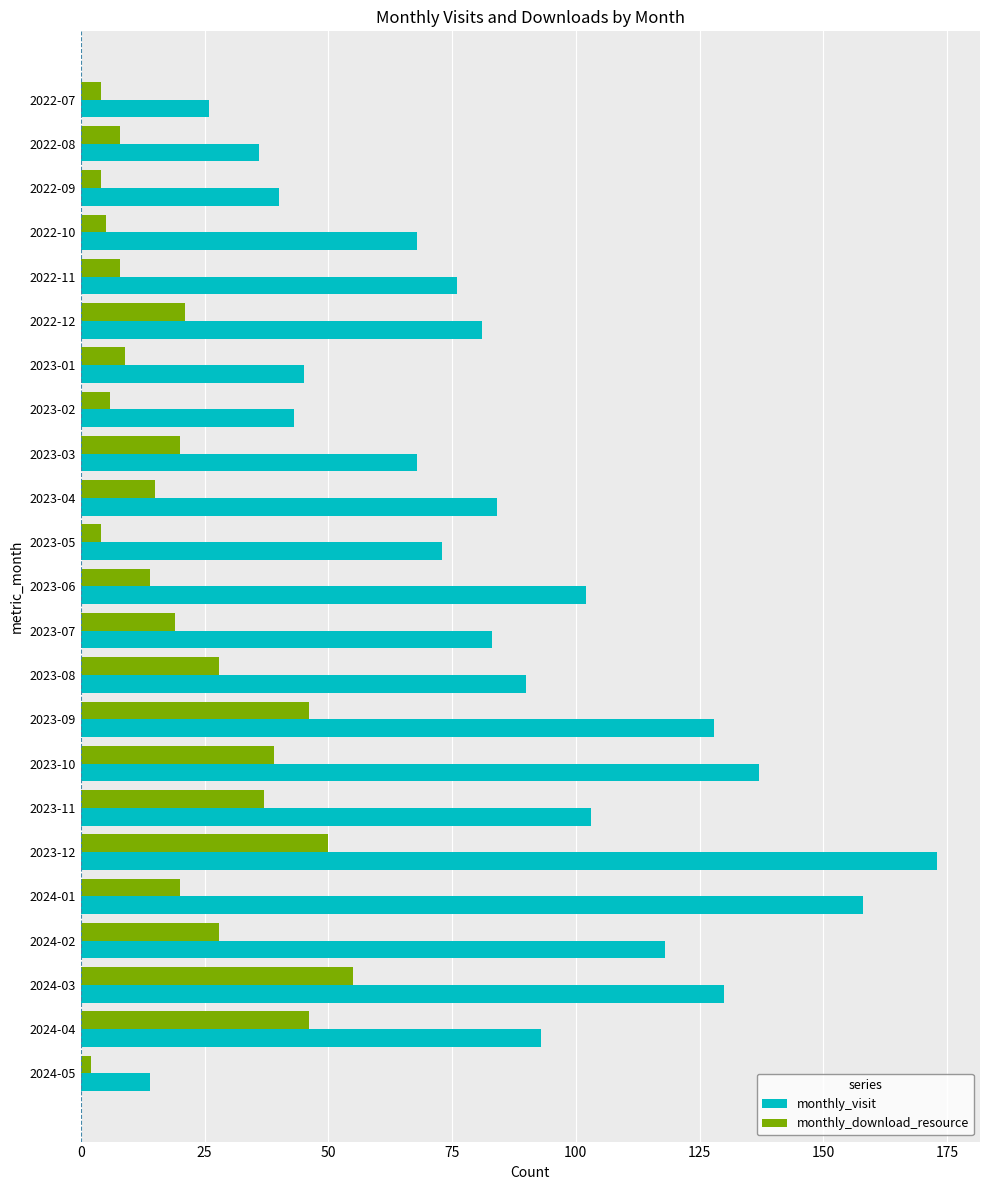

Is the value of monthly_visit at 2022-07 greater than the value of monthly_download_resource at 2022-10?

Yes